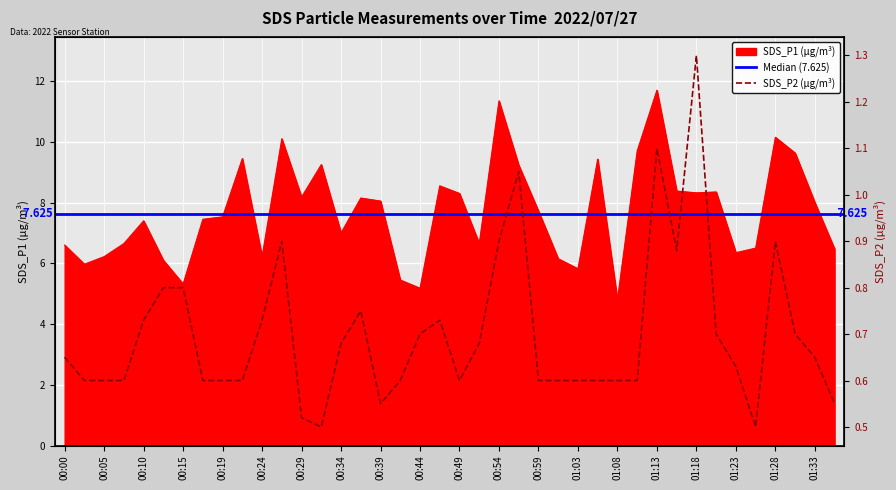

What is the maximum value for SDS_P1?

11.7